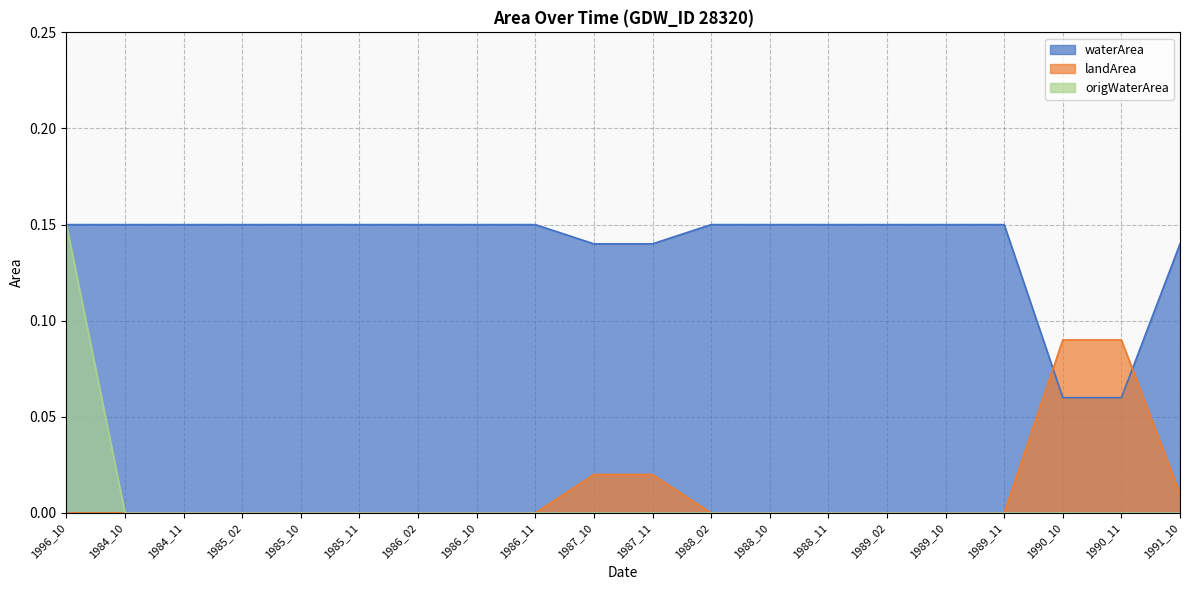

Reading left to right, extract all data points from this chart.

waterArea: 1996_10=0.1	1984_10=0.1	1984_11=0.1	1985_02=0.1	1985_10=0.1	1985_11=0.1	1986_02=0.1	1986_10=0.1	1986_11=0.1	1987_10=0.1	1987_11=0.1	1988_02=0.1	1988_10=0.1	1988_11=0.1	1989_02=0.1	1989_10=0.1	1989_11=0.1	1990_10=0.1	1990_11=0.1	1991_10=0.1
landArea: 1996_10=0.0	1984_10=0.0	1984_11=0.0	1985_02=0.0	1985_10=0.0	1985_11=0.0	1986_02=0.0	1986_10=0.0	1986_11=0.0	1987_10=0.0	1987_11=0.0	1988_02=0.0	1988_10=0.0	1988_11=0.0	1989_02=0.0	1989_10=0.0	1989_11=0.0	1990_10=0.1	1990_11=0.1	1991_10=0.0
origWaterArea: 1996_10=0.1	1984_10=0.0	1984_11=0.0	1985_02=0.0	1985_10=0.0	1985_11=0.0	1986_02=0.0	1986_10=0.0	1986_11=0.0	1987_10=0.0	1987_11=0.0	1988_02=0.0	1988_10=0.0	1988_11=0.0	1989_02=0.0	1989_10=0.0	1989_11=0.0	1990_10=0.0	1990_11=0.0	1991_10=0.0